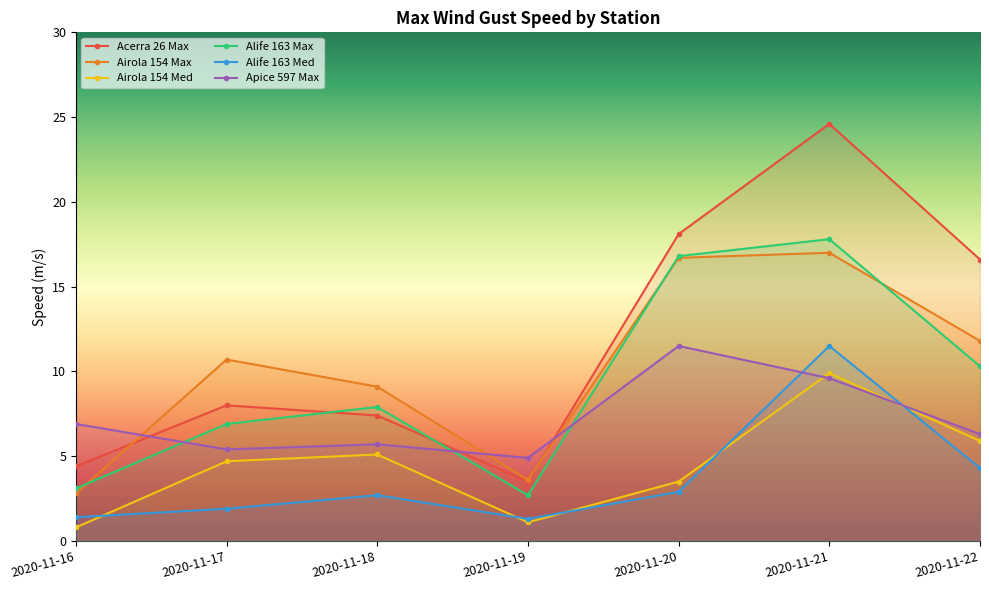

Which label corresponds to the largest value in the chart?

2020-11-21